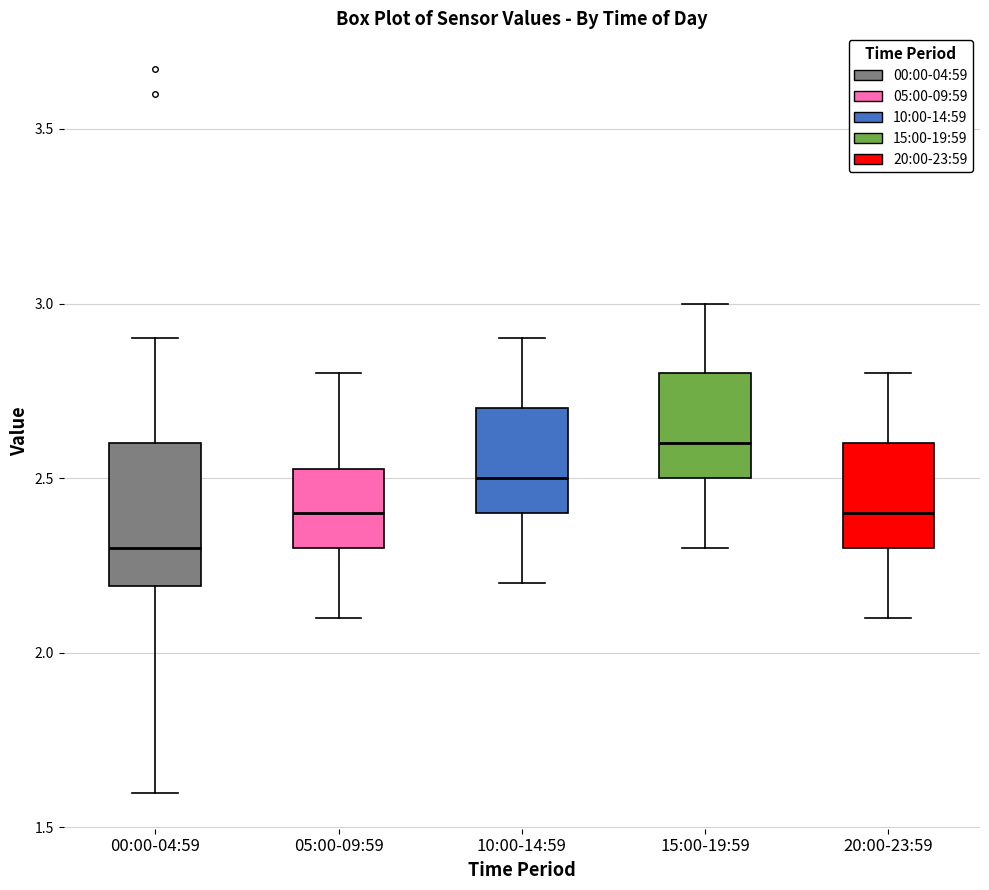

Reading left to right, read every box against the y-axis: the position of its median line, the range the box covers, and the ends of its whiskers. The values are not printed on the chart, so give them approximately, as read against the axis.

00:00-04:59: median 2.30, box 2.20 to 2.60, whiskers 1.60 to 2.90
05:00-09:59: median 2.40, box 2.30 to 2.55, whiskers 2.10 to 2.80
10:00-14:59: median 2.50, box 2.40 to 2.70, whiskers 2.20 to 2.90
15:00-19:59: median 2.60, box 2.50 to 2.80, whiskers 2.30 to 3.00
20:00-23:59: median 2.40, box 2.30 to 2.60, whiskers 2.10 to 2.80